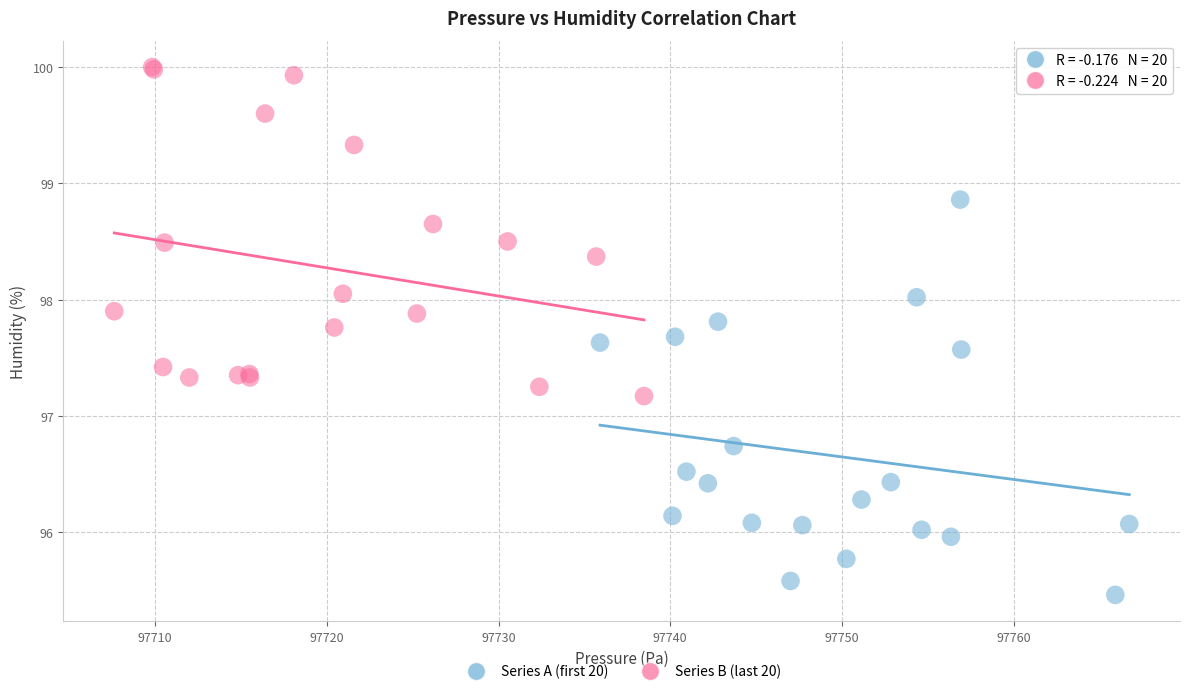

Which series contains the lowest Y value?

Series A (first 20)